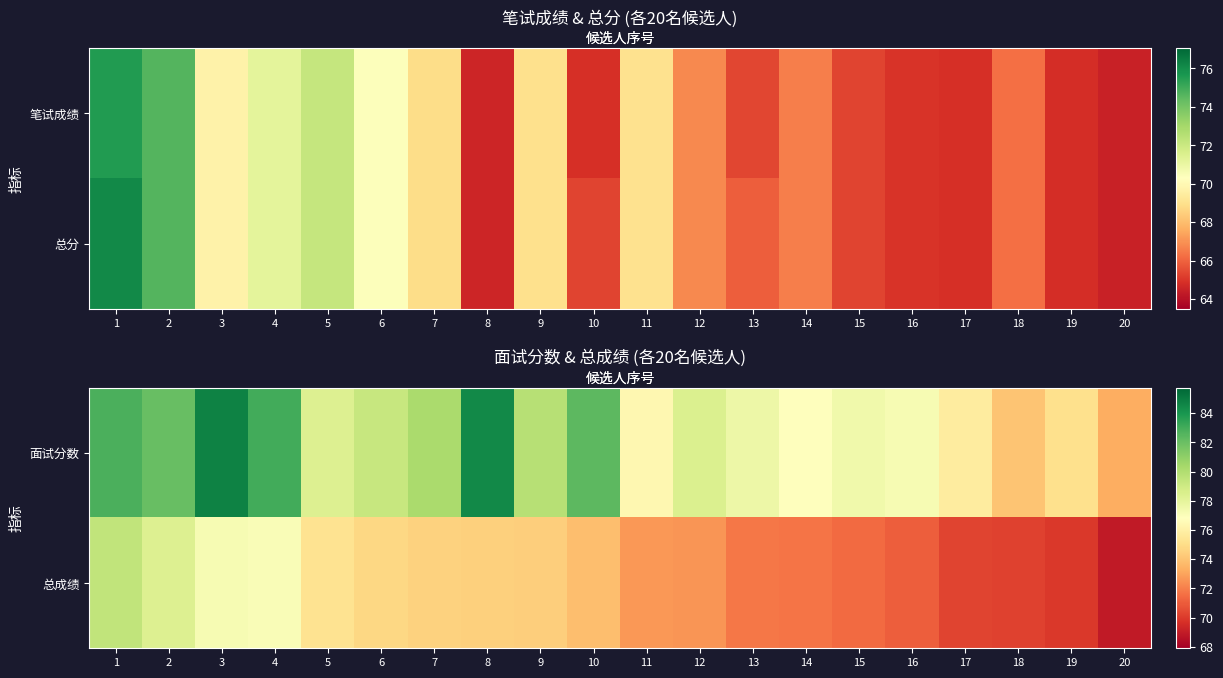

True or false: 面试分数 has a value of 51.5 at 12.

False